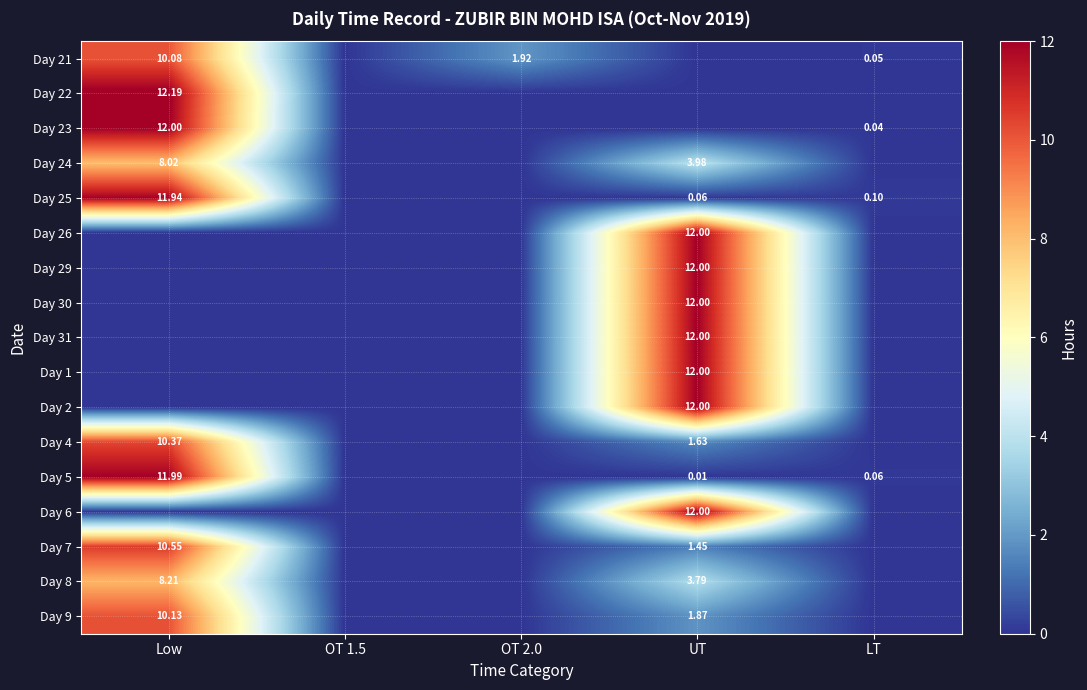

Between OT 1.5 and Low, which is larger?

Low